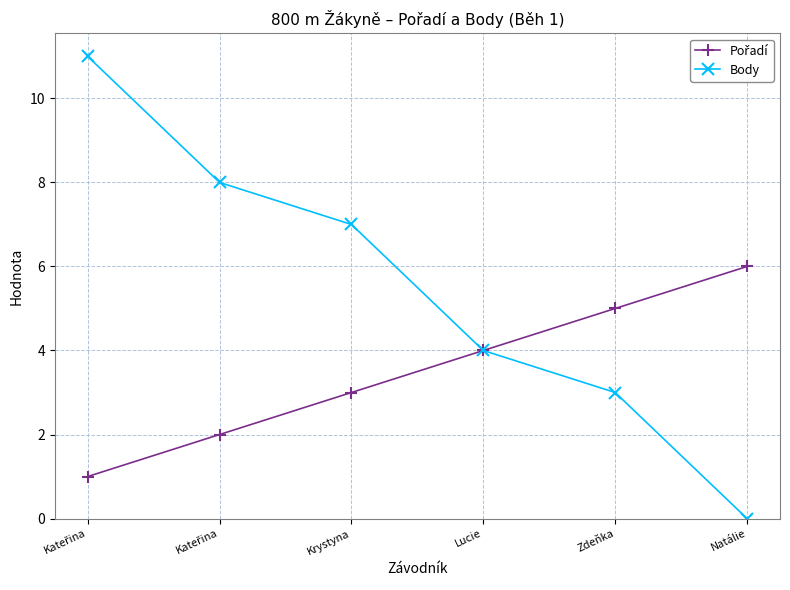

What is the spread (max minus min) of values at Krystyna?

4